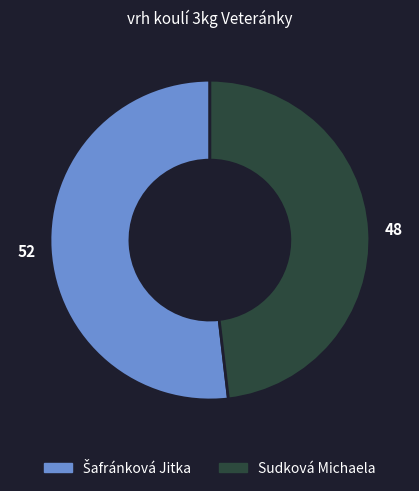

Which slice is the smallest?

Sudková Michaela